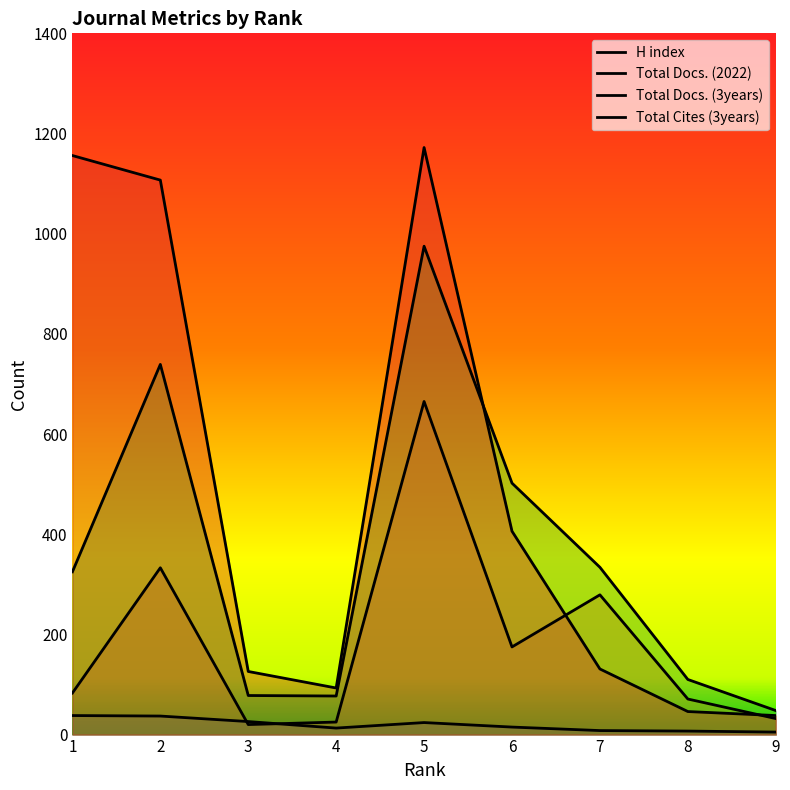

List the series in order of their overall mean, highest first.

Total Cites (3years), Total Docs. (3years), Total Docs. (2022), H index